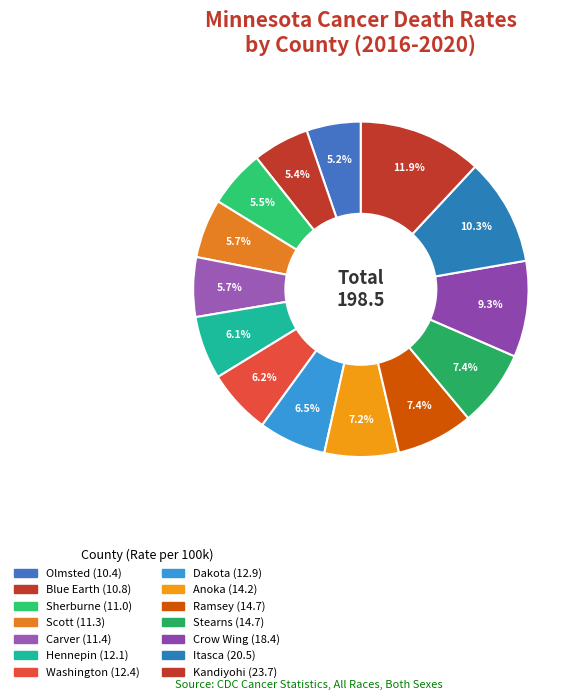

To the nearest percent, what portion does Kandiyohi represent?

12%